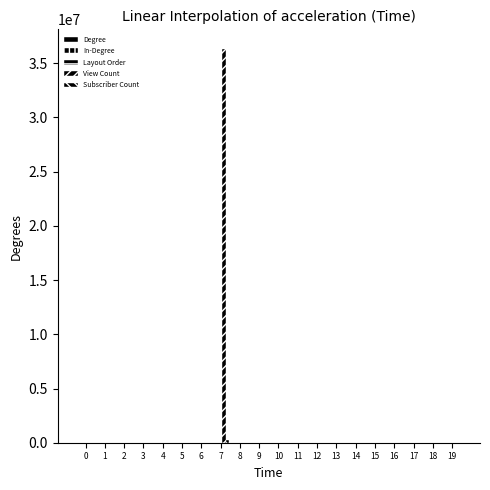

How many series are shown in this chart?

5